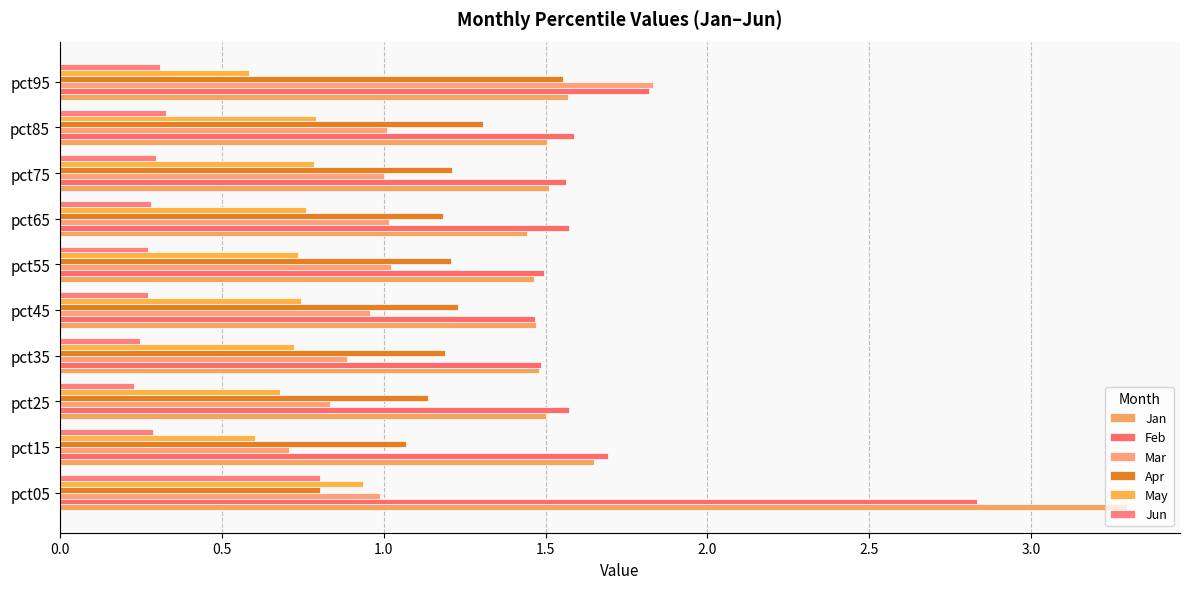

Which series has the widest spread of values?

Jan